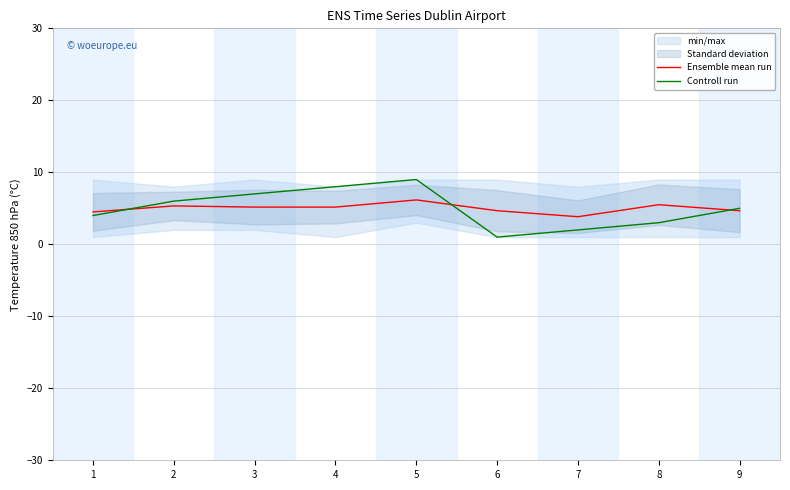

Count the Controll run values in the range 3 to 7.

5